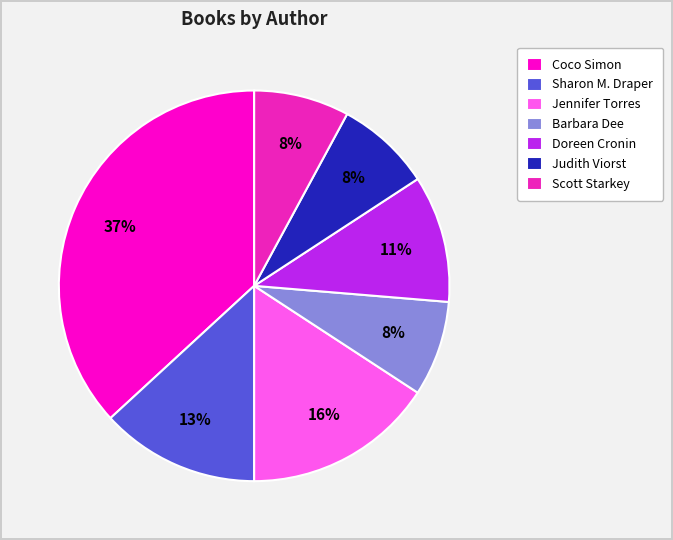

Approximately how many times larger is the value at Scott Starkey compared to Jennifer Torres?

0.5